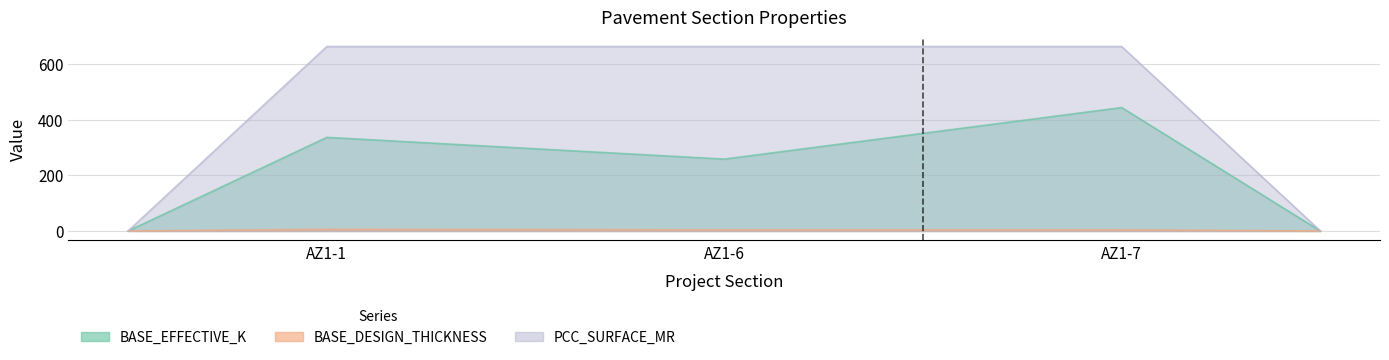

At how many categories does at least one series exceed 261?

3